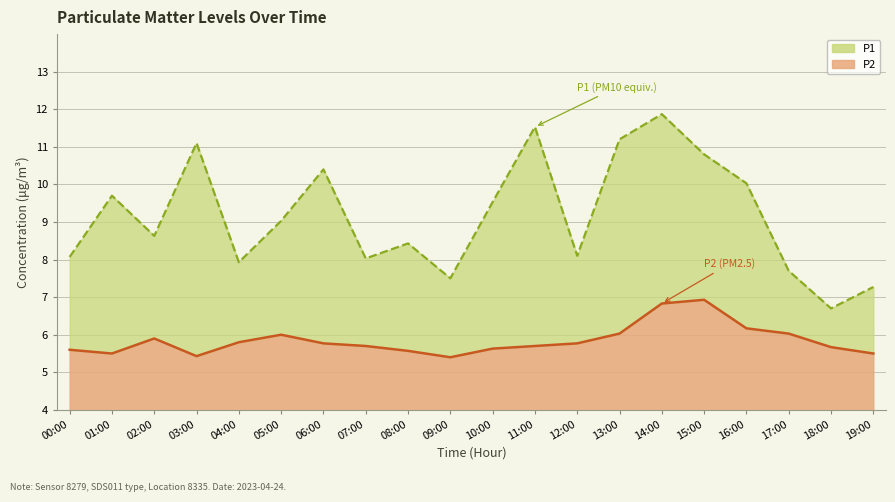

What is the value of the P2 (line) point at the 15th from the left?

6.8